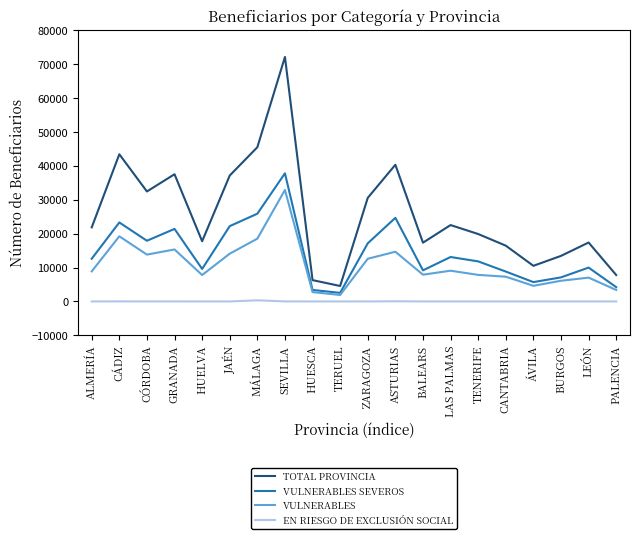

Read the TOTAL PROVINCIA value at CÓRDOBA.

32436